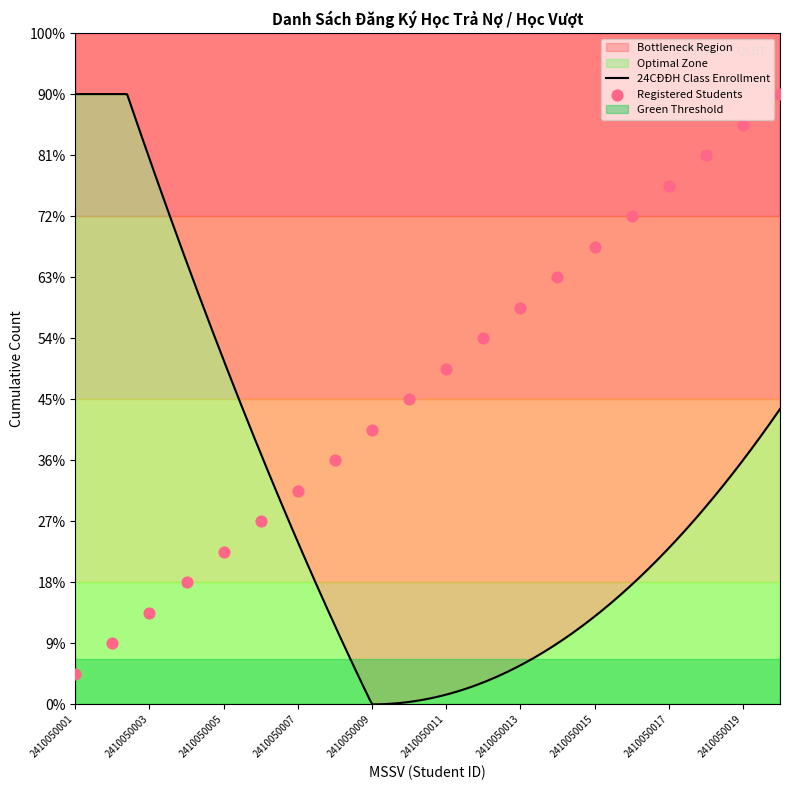

Approximately how many times larger is the value at 2410050018 compared to 2410050006?

3.0